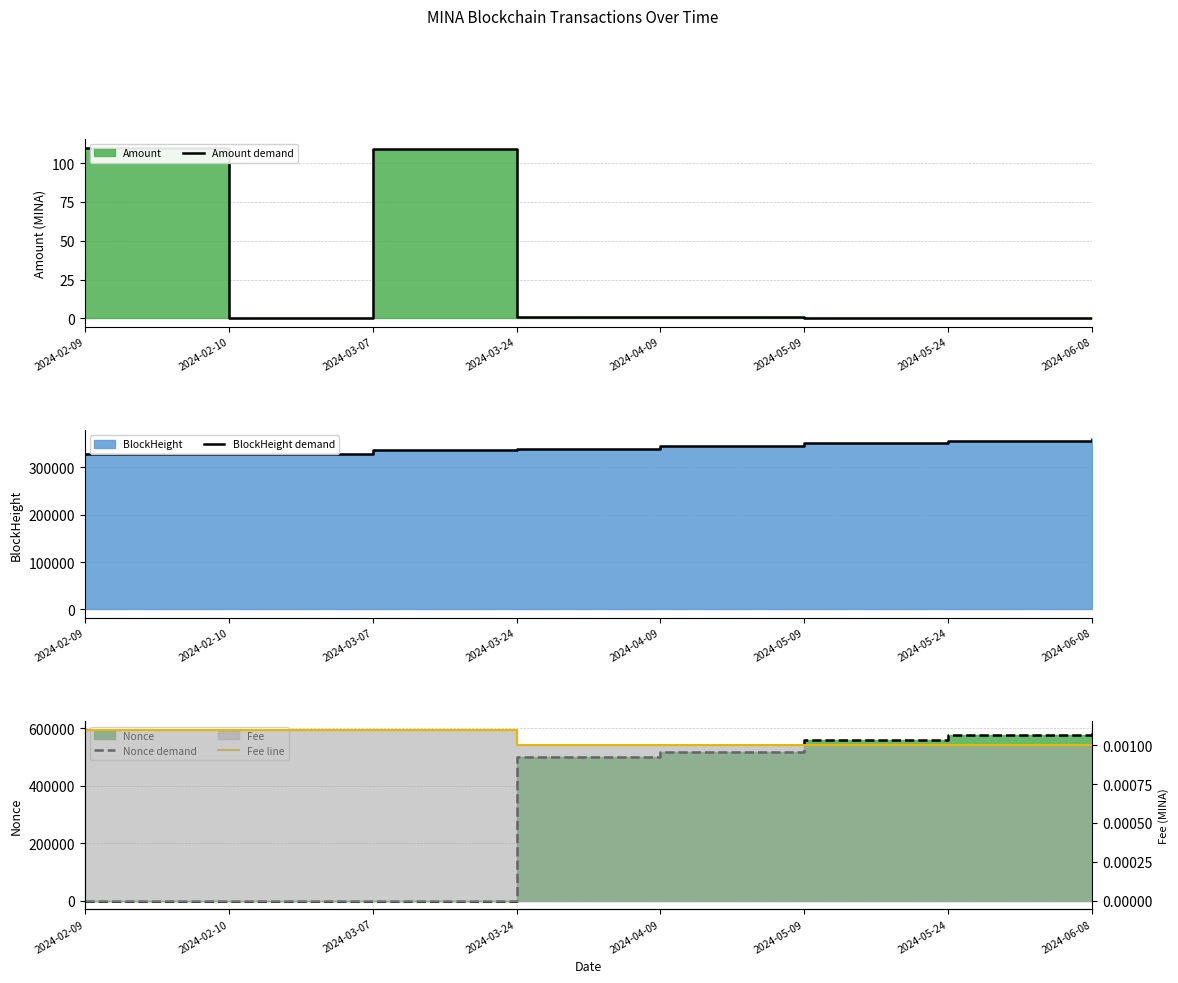

What is the difference between the highest and lowest values at 2024-05-09?

558124.0